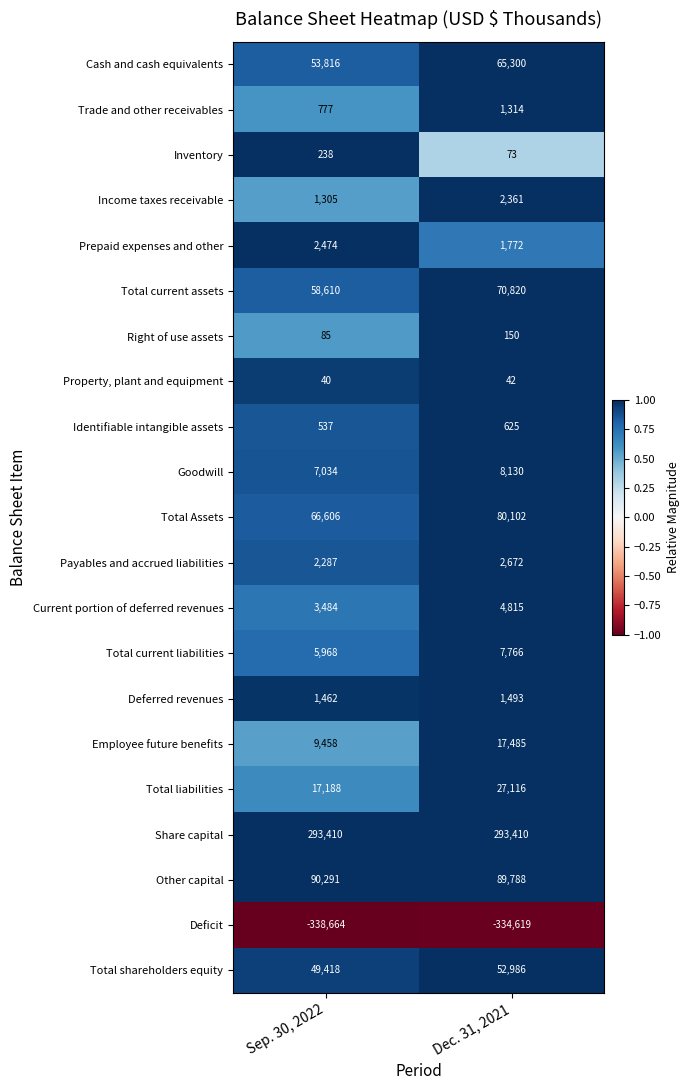

What is the smallest value displayed?

-338664